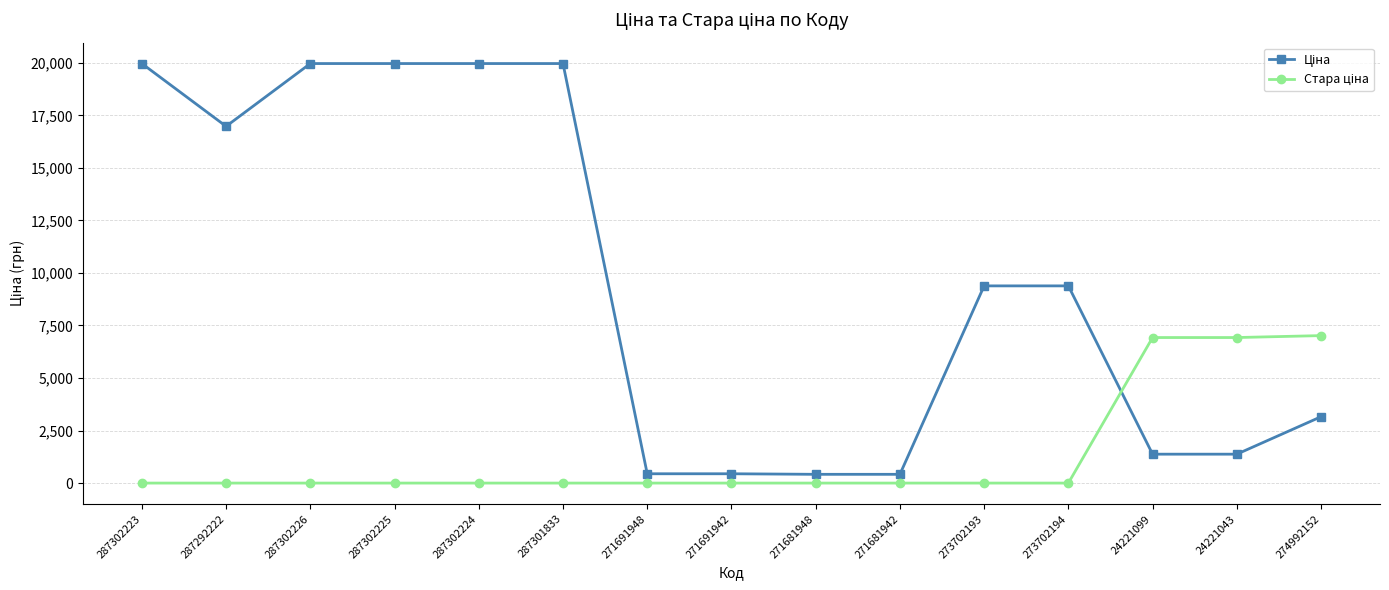

What position from the left is 273702193?

11